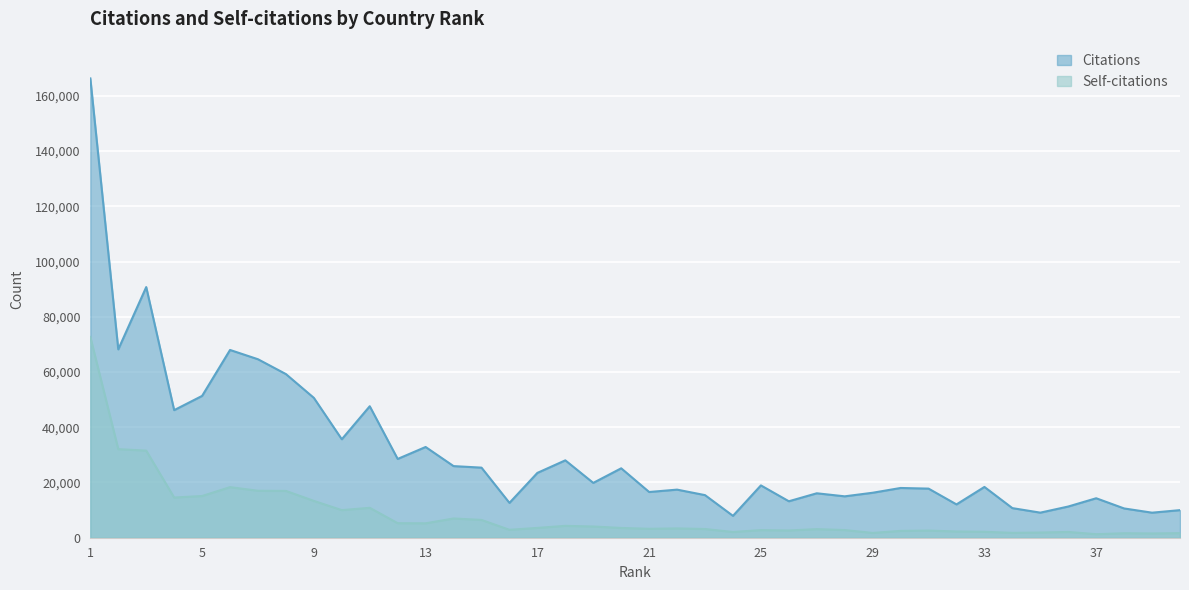

True or false: Citations and Self-citations cross at least once.

False